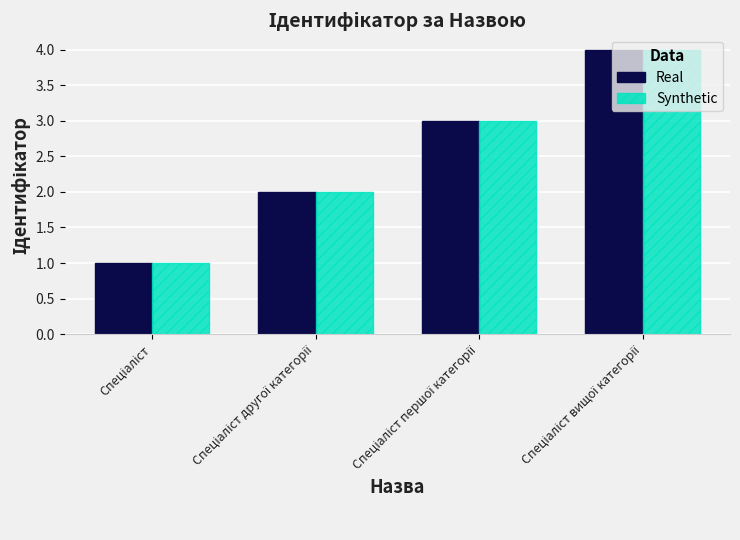

What is the difference between the maximum and minimum values in the Real series?

3